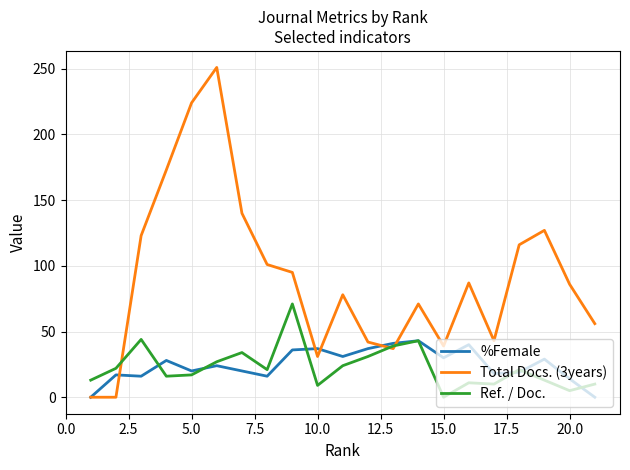

Which series has the largest range (max minus min)?

Total Docs. (3years)